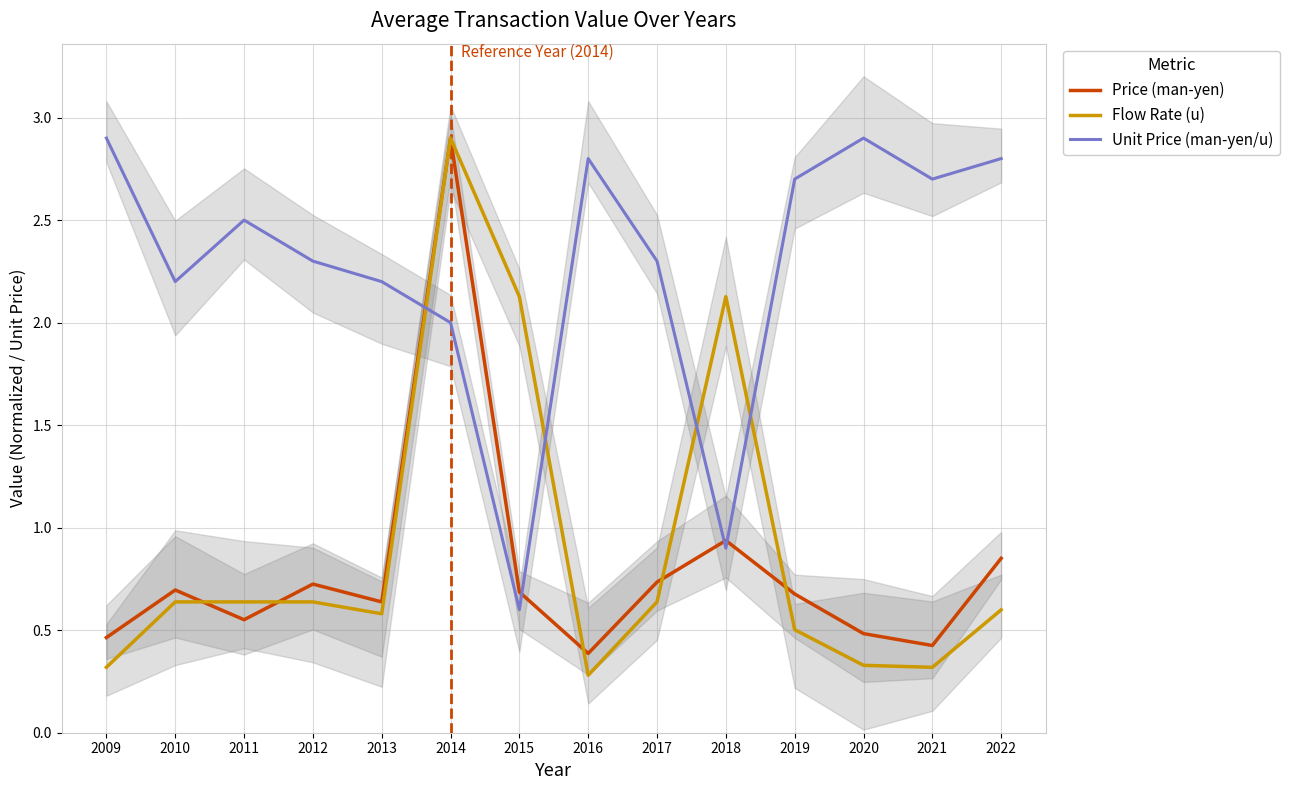

True or false: Flow Rate (u) has more than 0 interior local peaks.

True